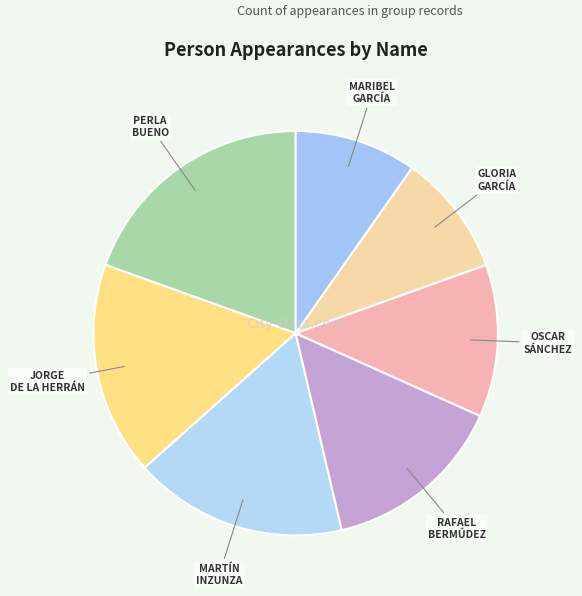

Do RAFAEL BERMÚDEZ and GLORIA GARCÍA together represent more than half of the pie?

No